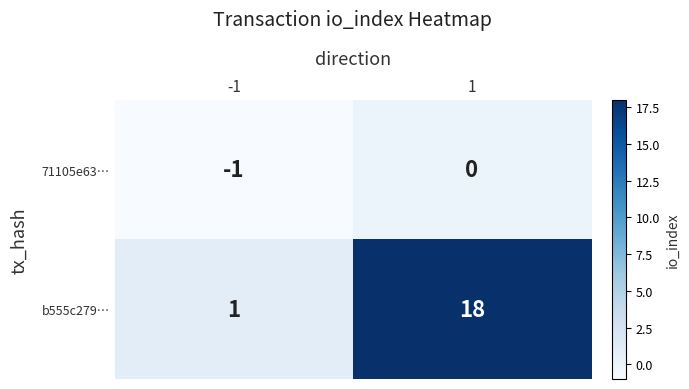

Is the value of 71105e63… at 1 greater than the value of b555c279… at -1?

No